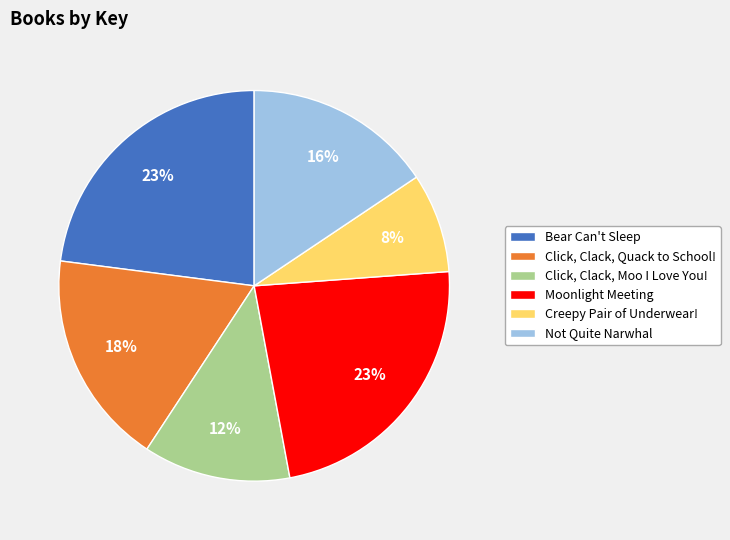

To the nearest percent, what portion does Moonlight Meeting represent?

23%